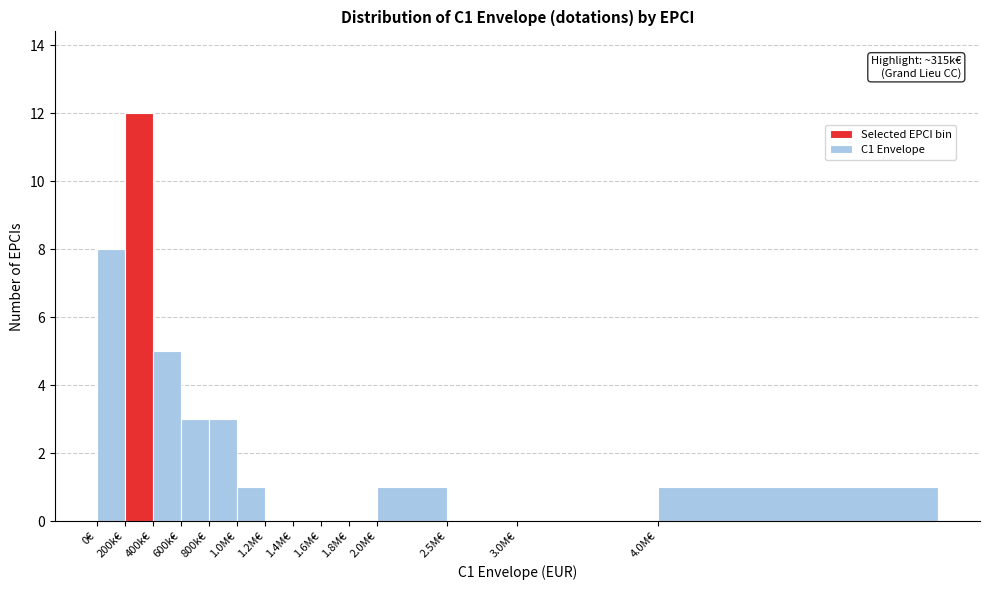

Reading left to right, transcribe all the data shown in this chart.

0€=8	200k€=12	400k€=5	600k€=3	800k€=3	1.0M€=1	1.2M€=0	1.4M€=0	1.6M€=0	1.8M€=0	2.0M€=1	2.5M€=0	3.0M€=0	4.0M€=1